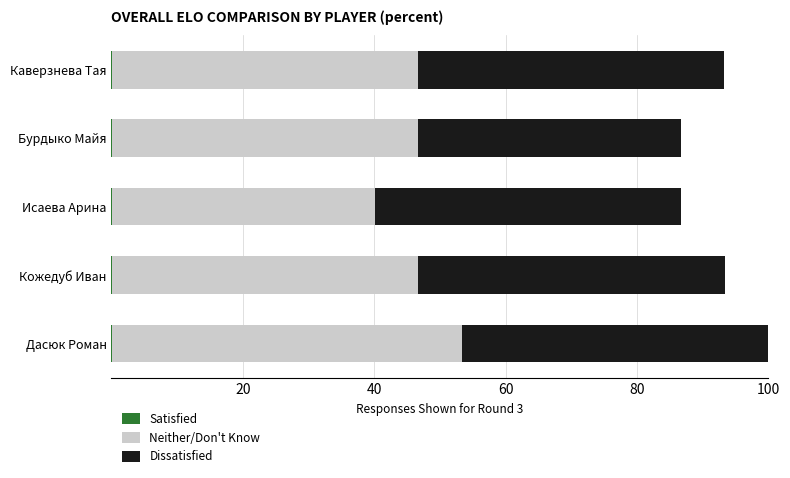

At which category is the sum across all series the highest?

Дасюк Роман